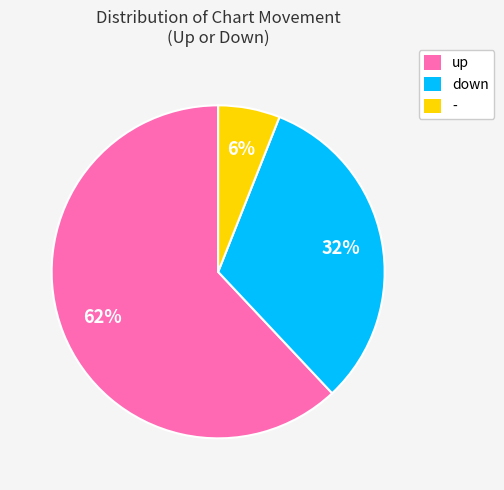

Is it true that down is 32% of the pie?

True